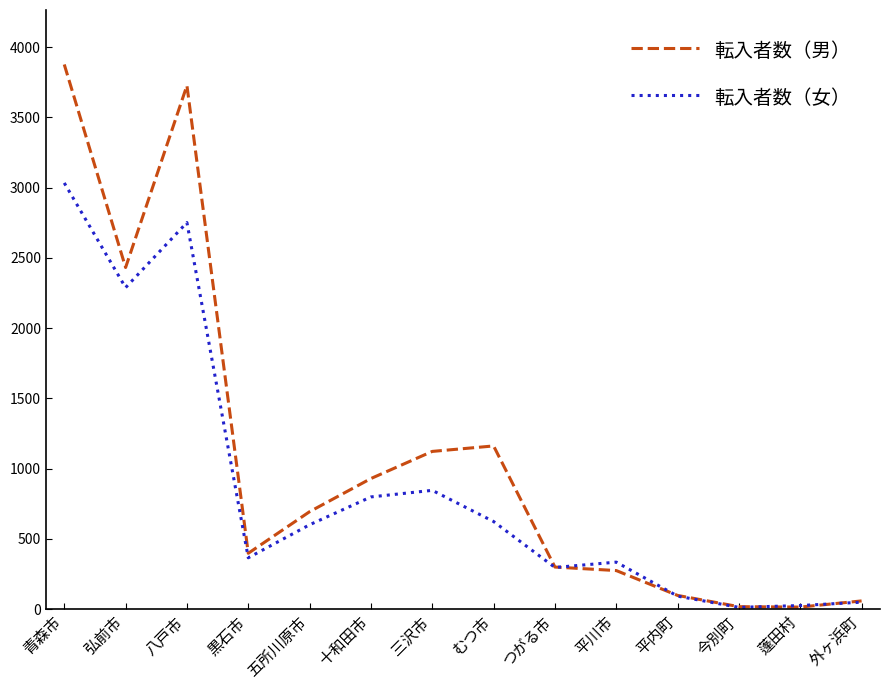

At which label does 転入者数（男） first exceed 694?

青森市